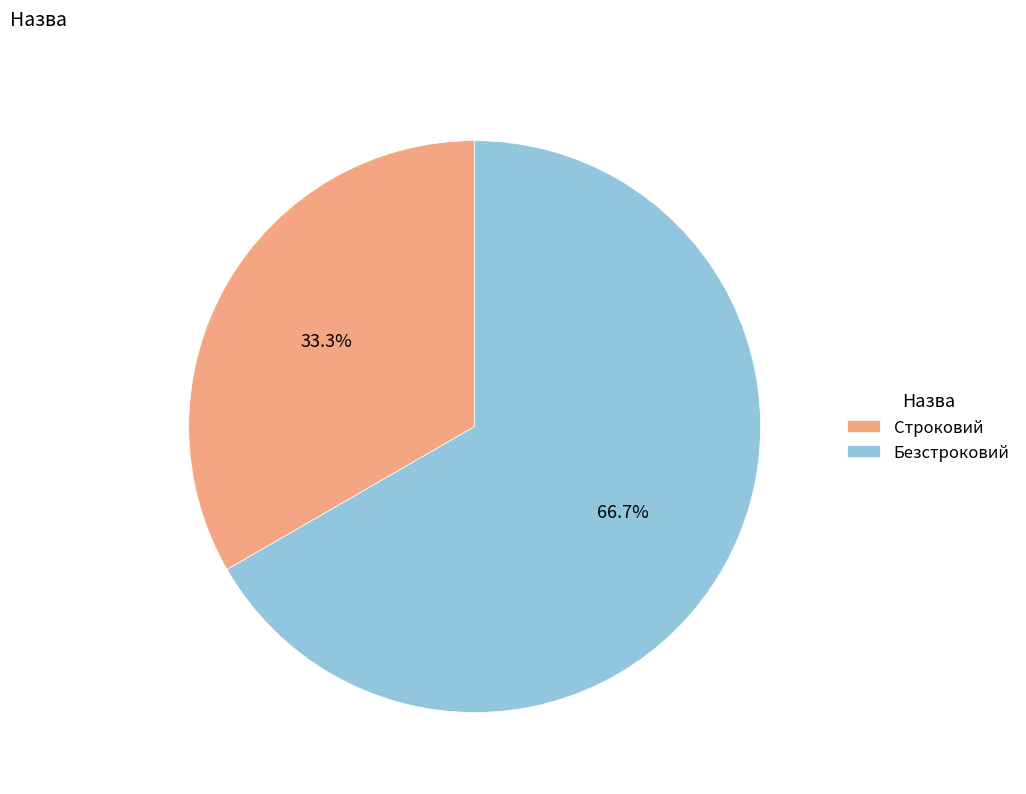

Which slice is the largest?

Безстроковий